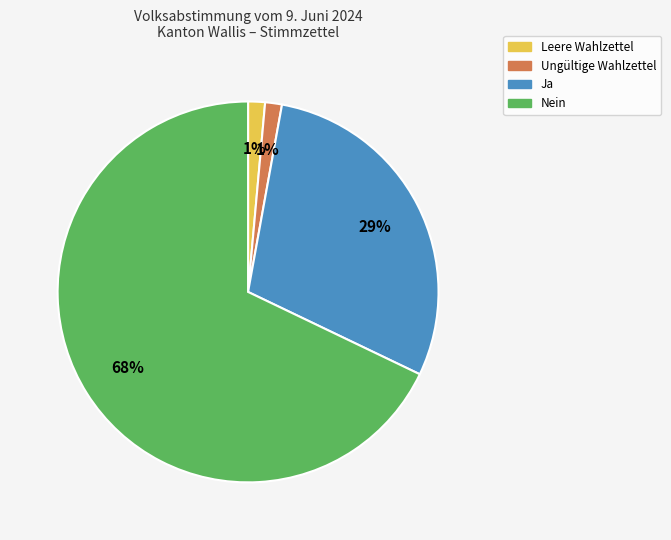

True or false: Ungültige Wahlzettel accounts for 1% of the total.

True